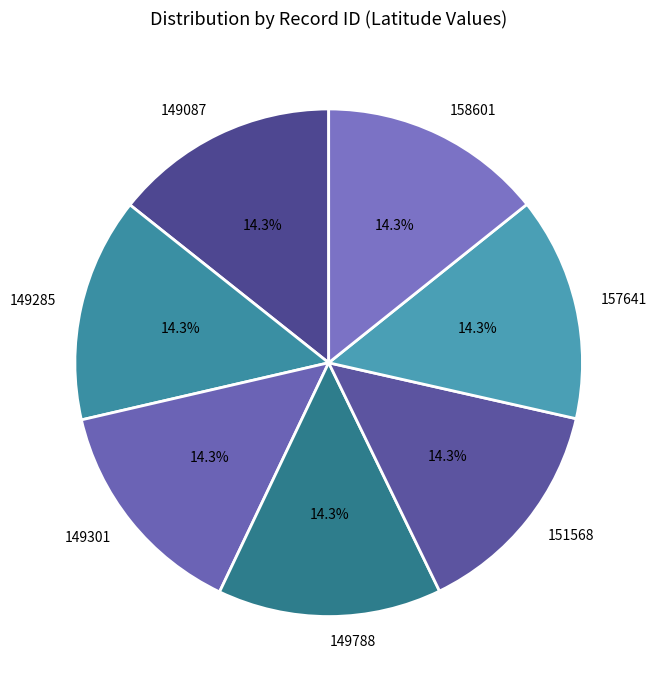

To the nearest percent, what is the average slice percentage?

14%